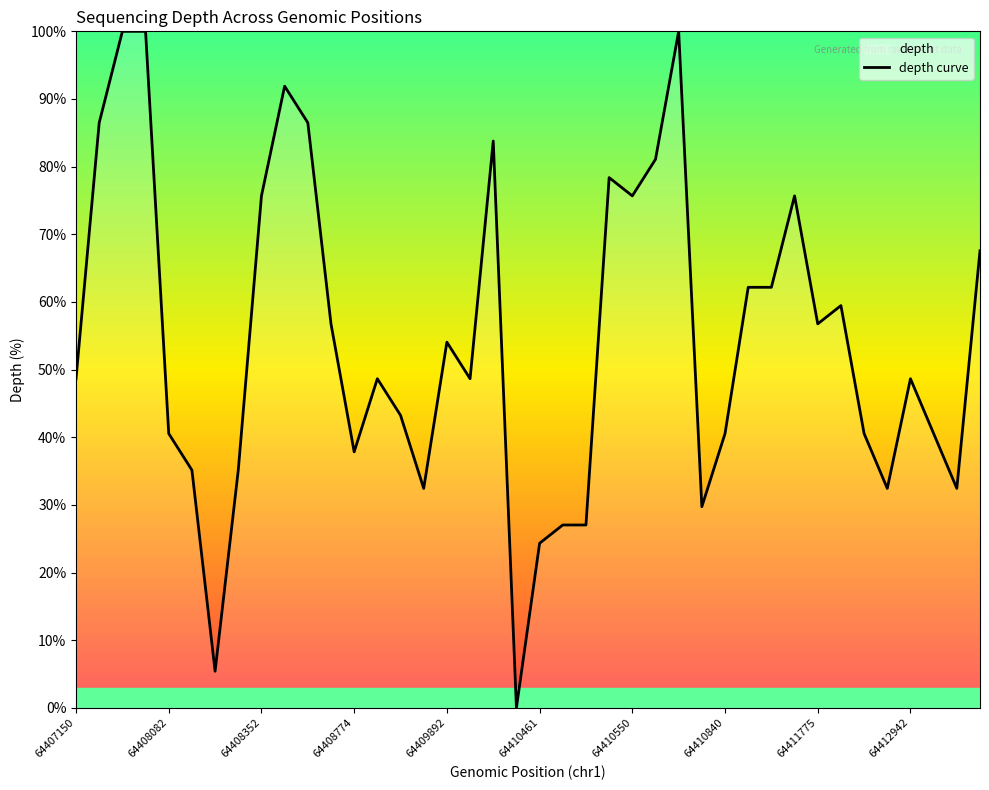

How many values are above zero?

39